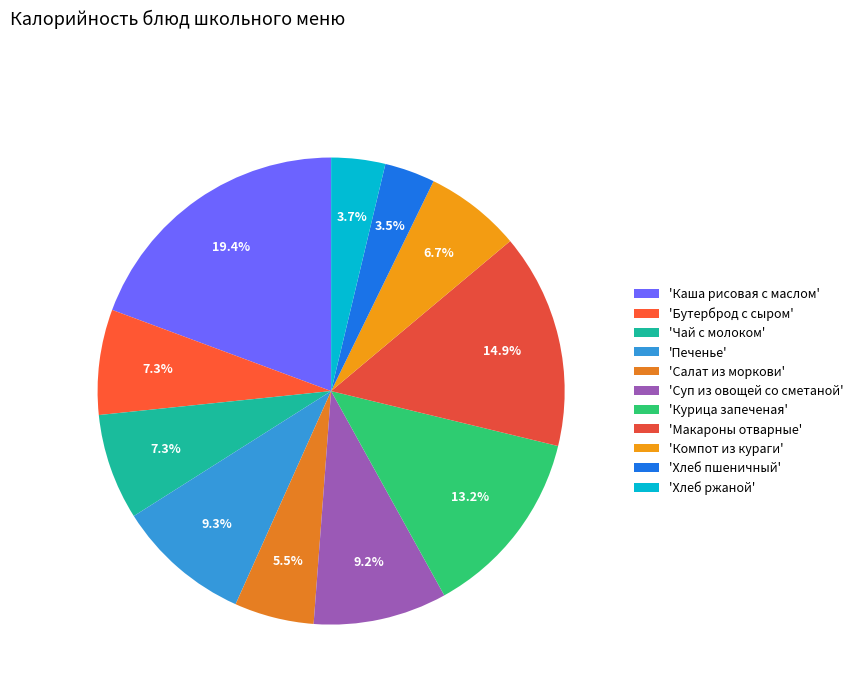

How many slices are in this pie chart?

11